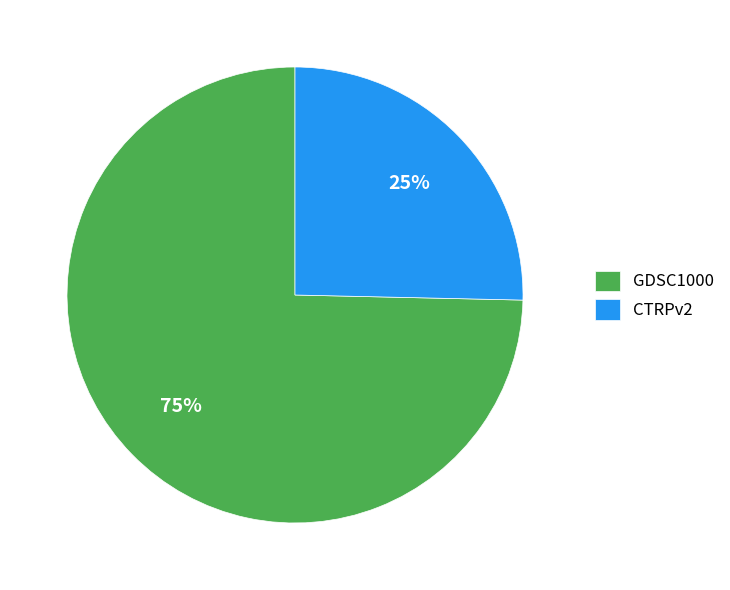

What percentage is the CTRPv2 slice, to the nearest percent?

25%